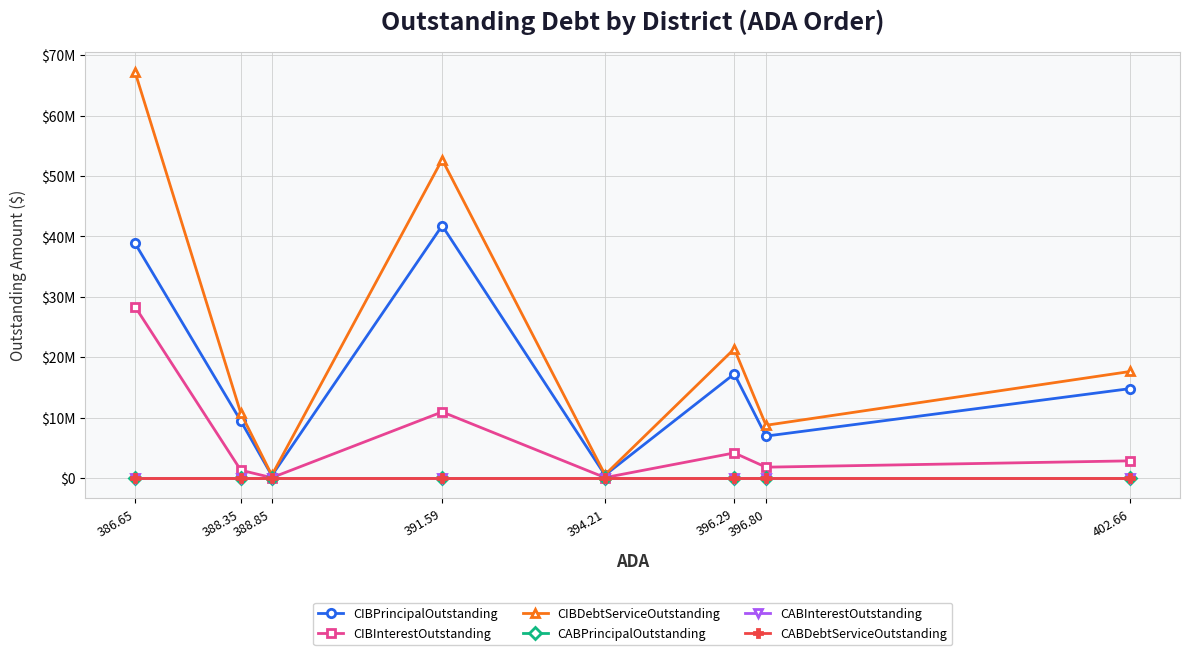

True or false: CABPrincipalOutstanding and CIBDebtServiceOutstanding cross at least once.

False